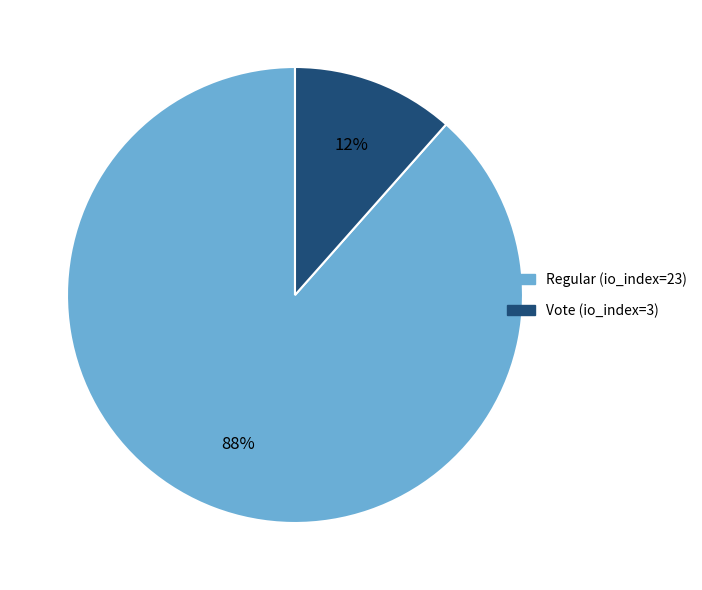

To the nearest percent, what is the combined percentage of Vote (io_index=3) and Regular (io_index=23)?

100%